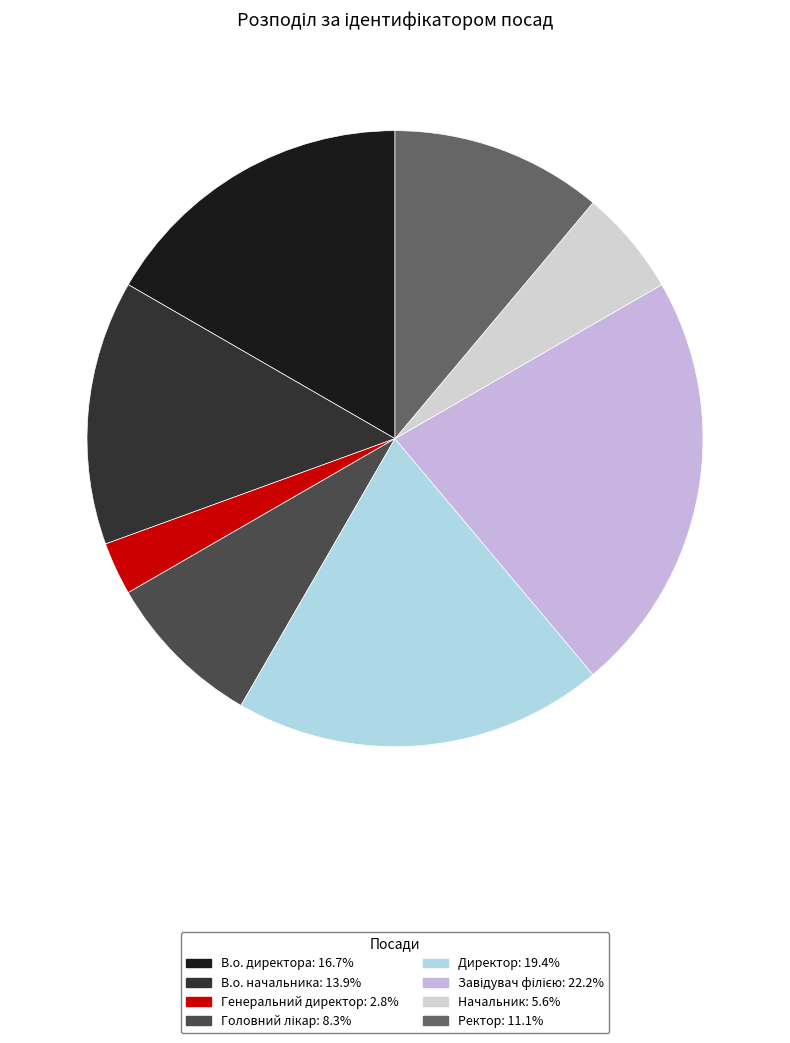

True or false: В.о. начальника accounts for 21% of the total.

False